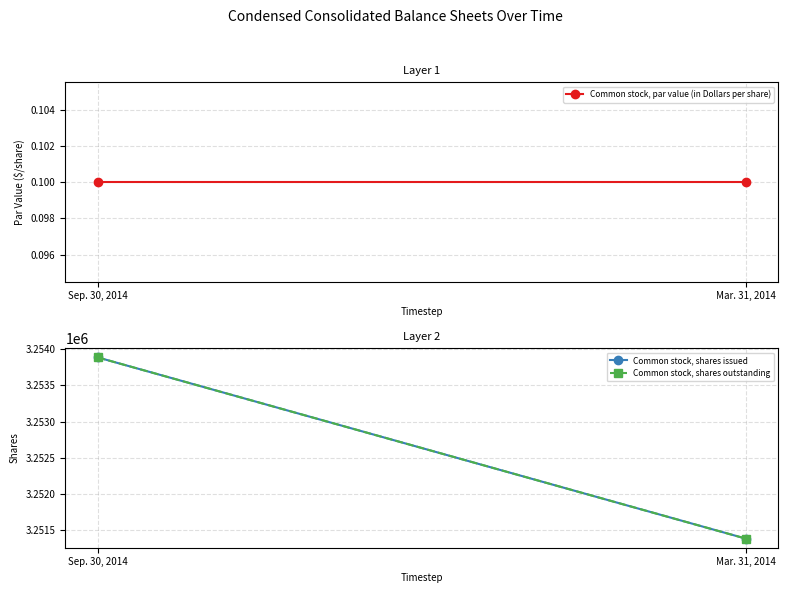

At which label is Common stock, shares issued closest to 3252637?

Sep. 30, 2014